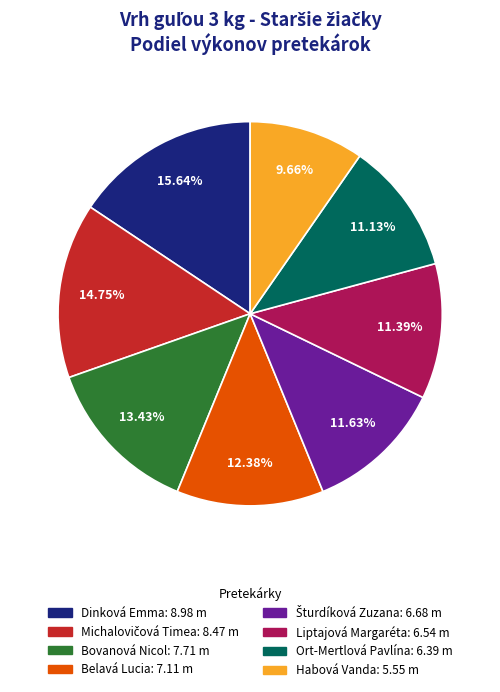

Which category has the smallest portion of the pie?

Habová Vanda